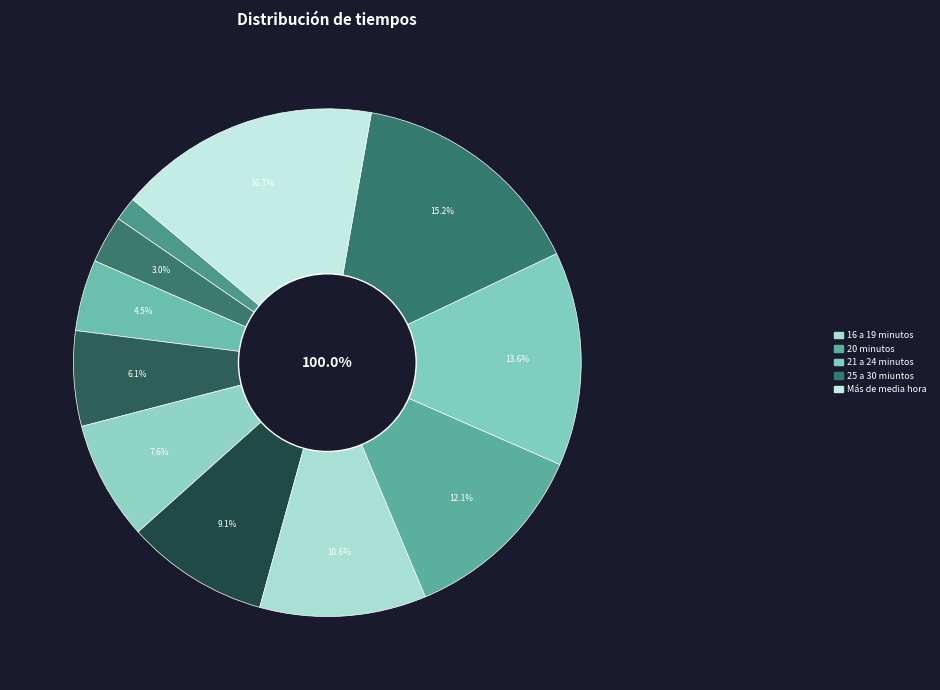

Is it true that 1 a 4 minutos is 2% of the pie?

True